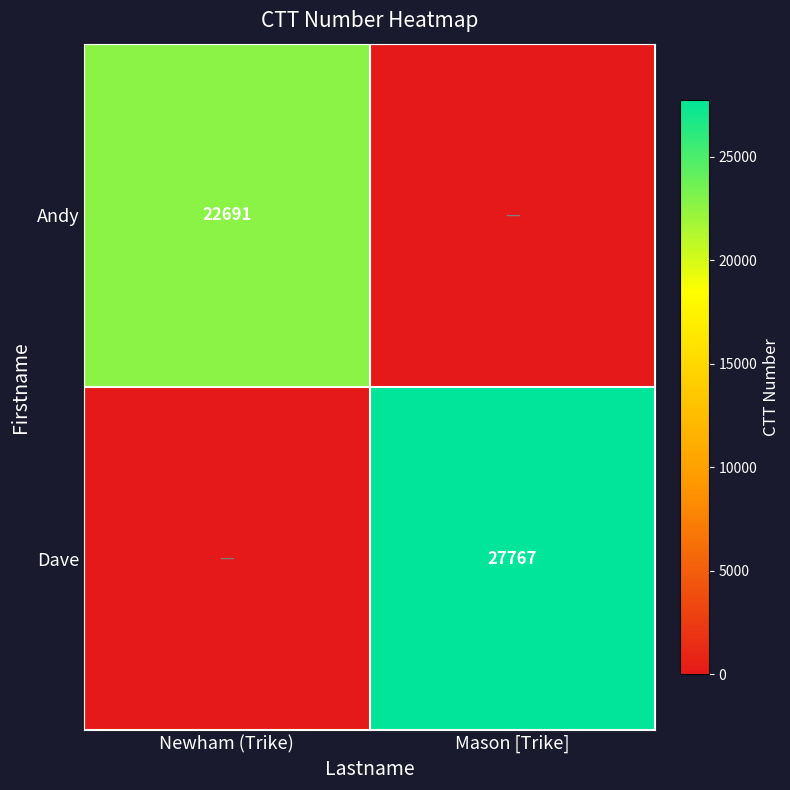

The value of Andy at Newham (Trike) is 39281. True or false?

False